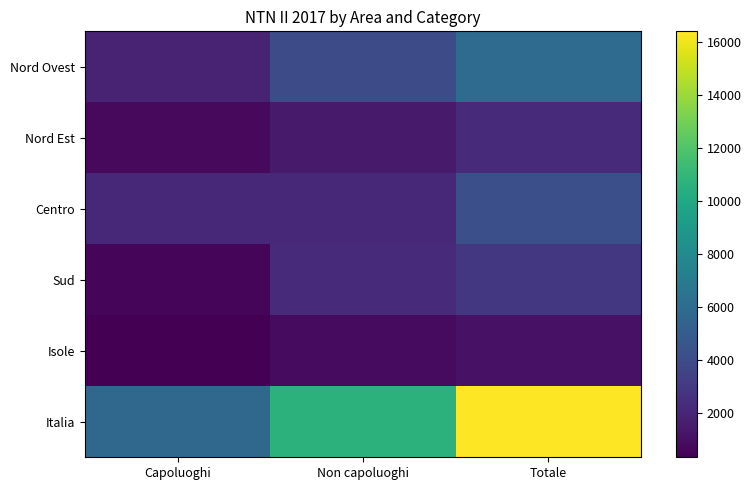

At which category is the sum across all series the highest?

Totale